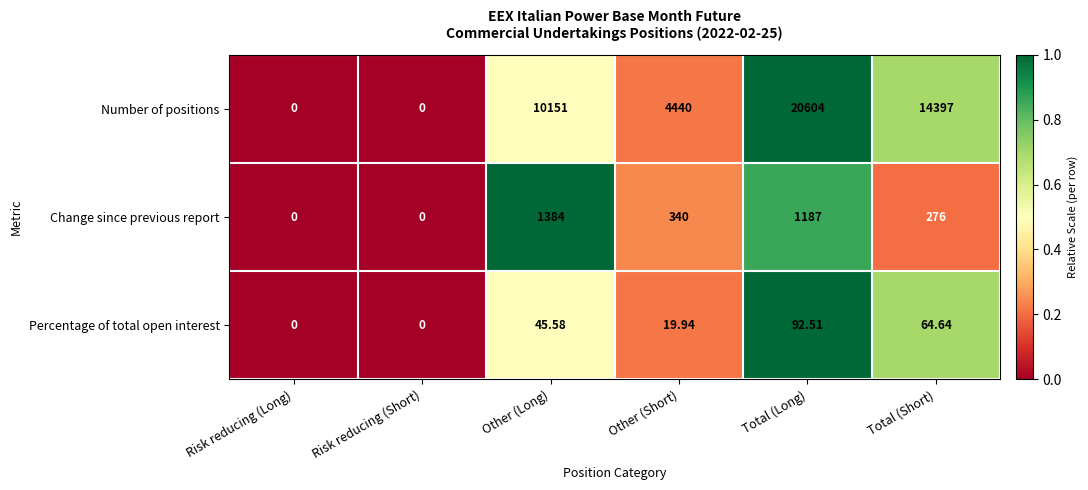

Is the value of Number of positions at Total (Long) greater than the value of Change since previous report at Risk reducing (Short)?

Yes